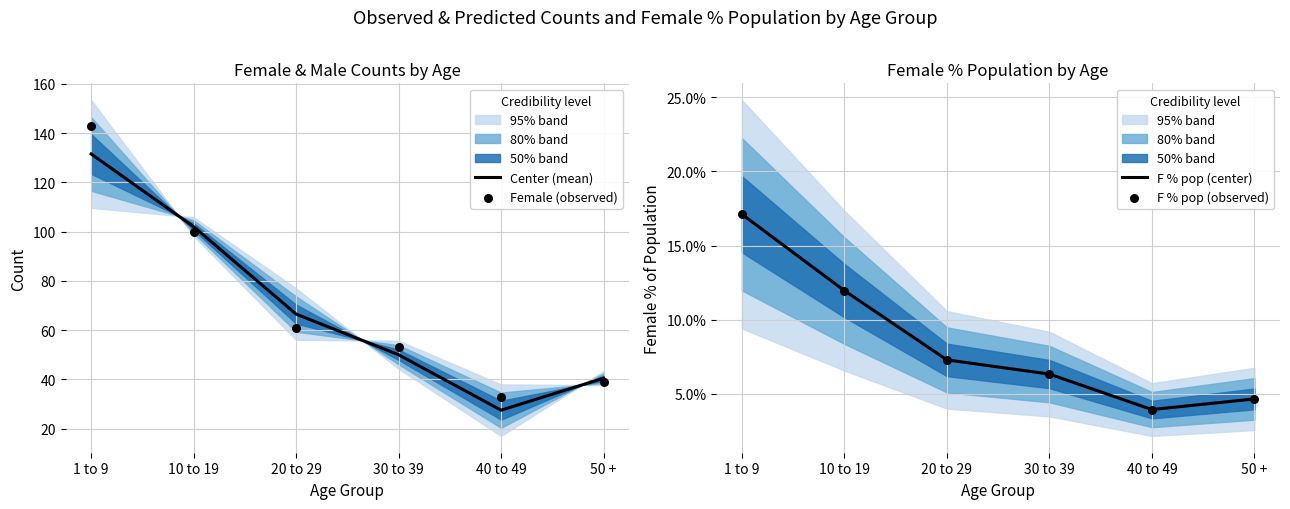

What is the total value across all series at 30 to 39?

115.7